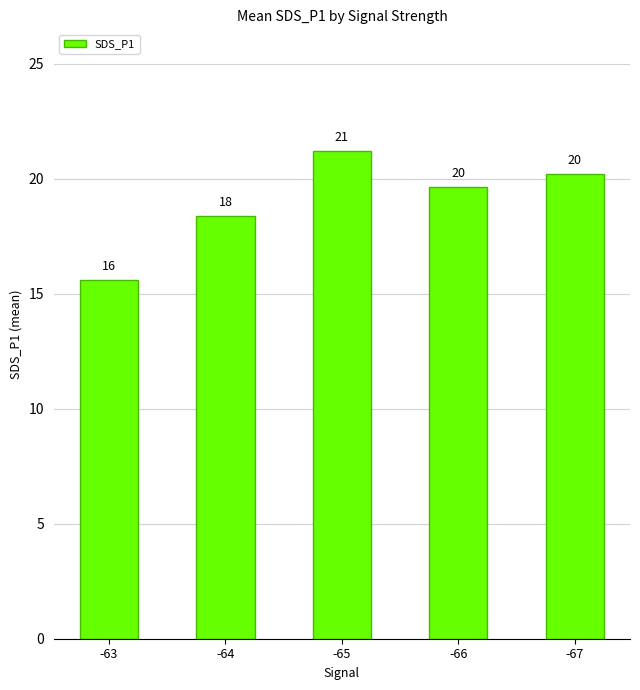

How many bars are there in total?

5